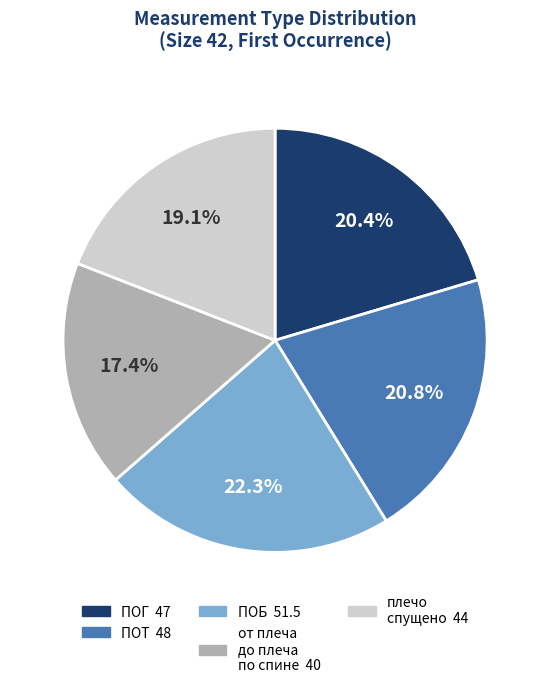

Is the sum of ПОБ and ПОГ greater than half?

No